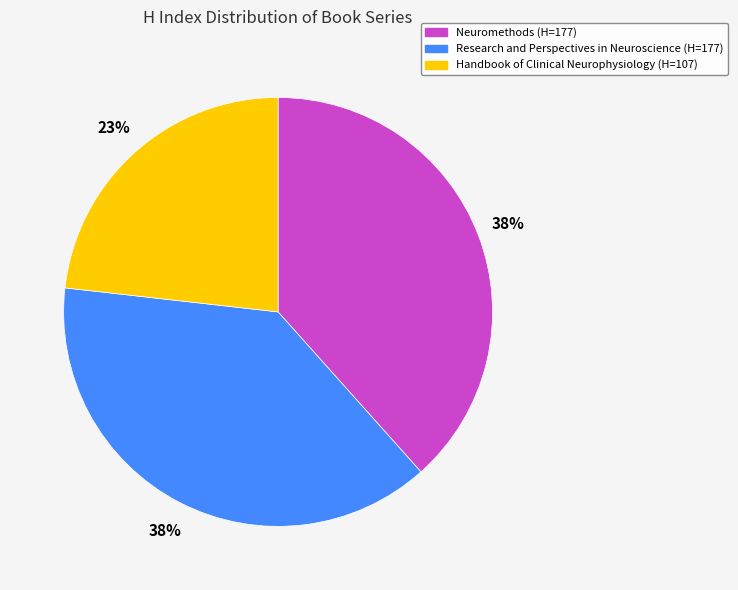

Is it true that Handbook of Clinical Neurophysiology is 15% of the pie?

False